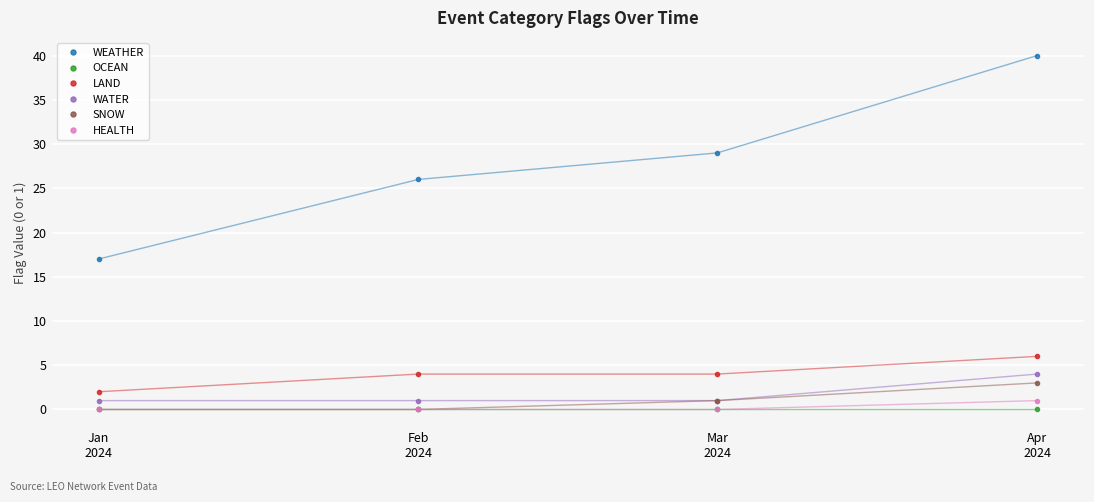

What is the spread (max minus min) of values at Jan
2024?

17